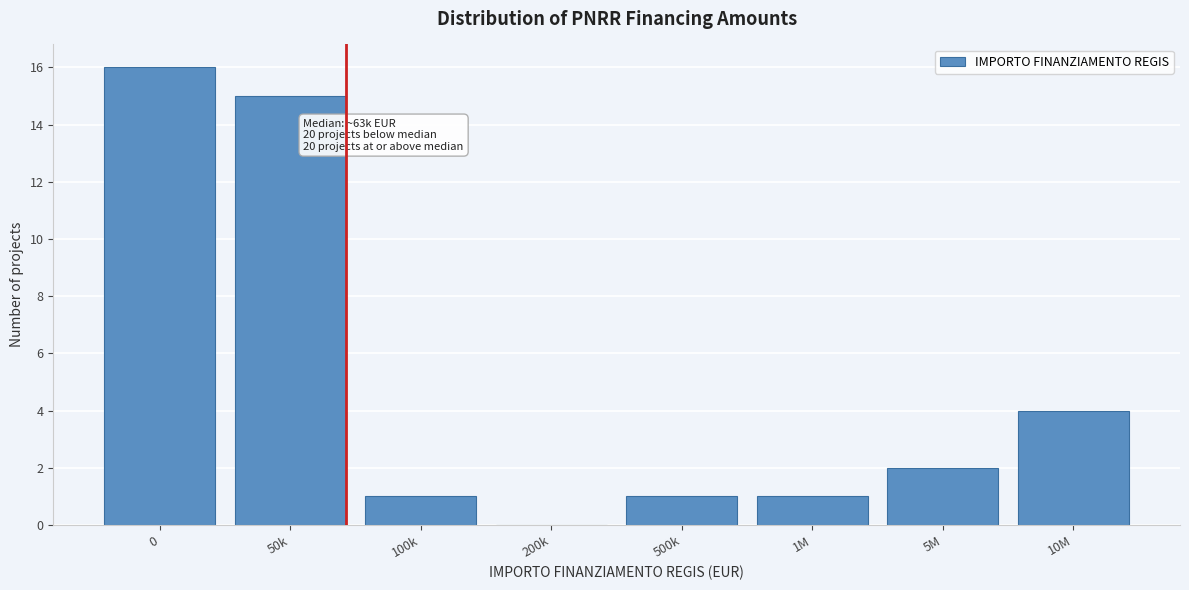

Reading left to right, what are all the values shown in this chart?

0=16	50k=15	100k=1	200k=0	500k=1	1M=1	5M=2	10M=4